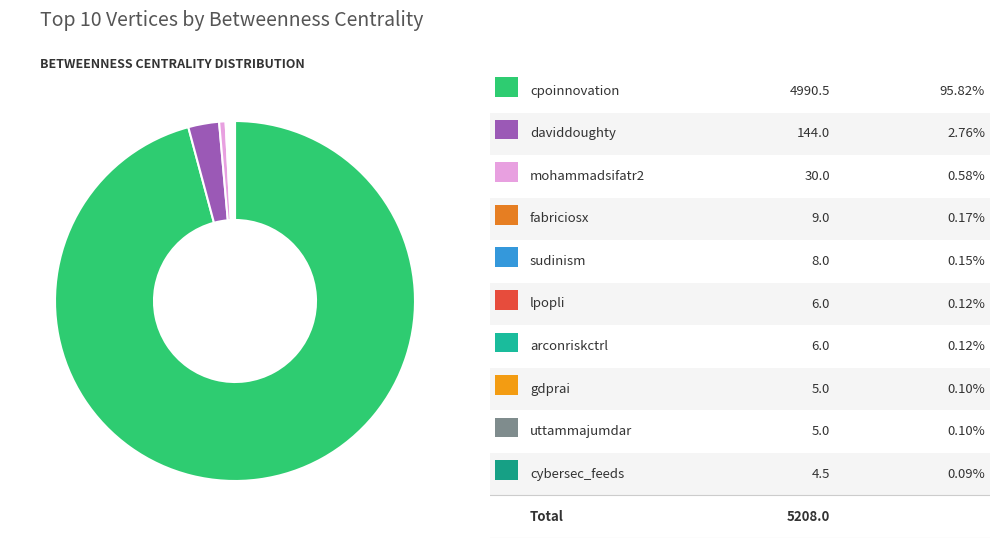

Rank the categories by value from highest to lowest.

cpoinnovation, daviddoughty, mohammadsifatr2, fabriciosx, sudinism, lpopli, arconriskctrl, gdprai, uttammajumdar, cybersec_feeds